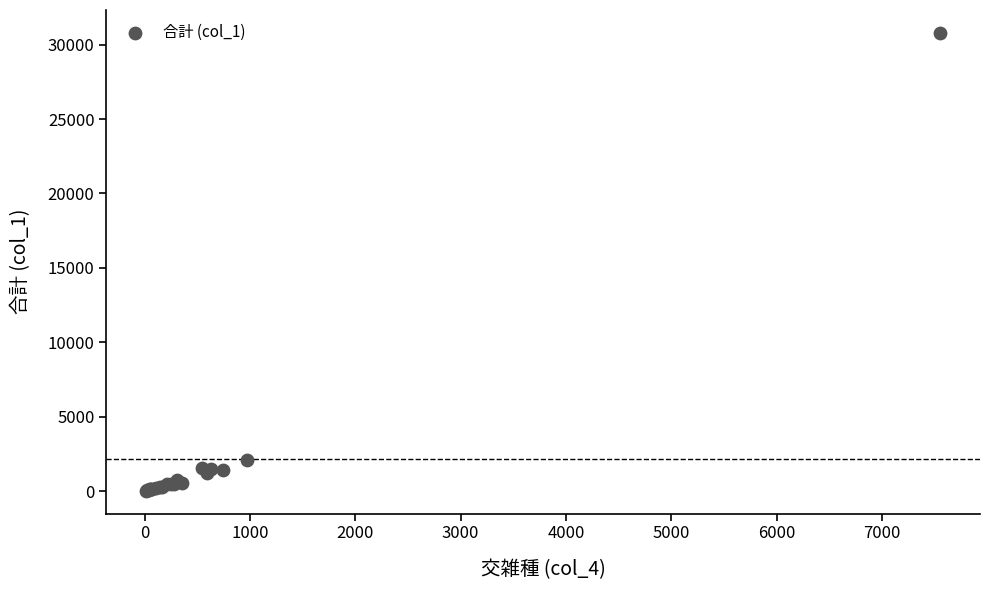

What Y value in the scatter plot is closest to 15409?

2106